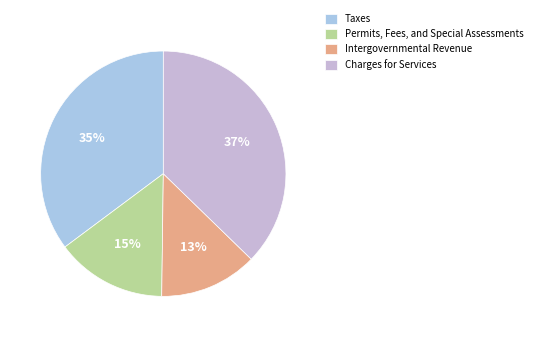

How many slices are in this pie chart?

4